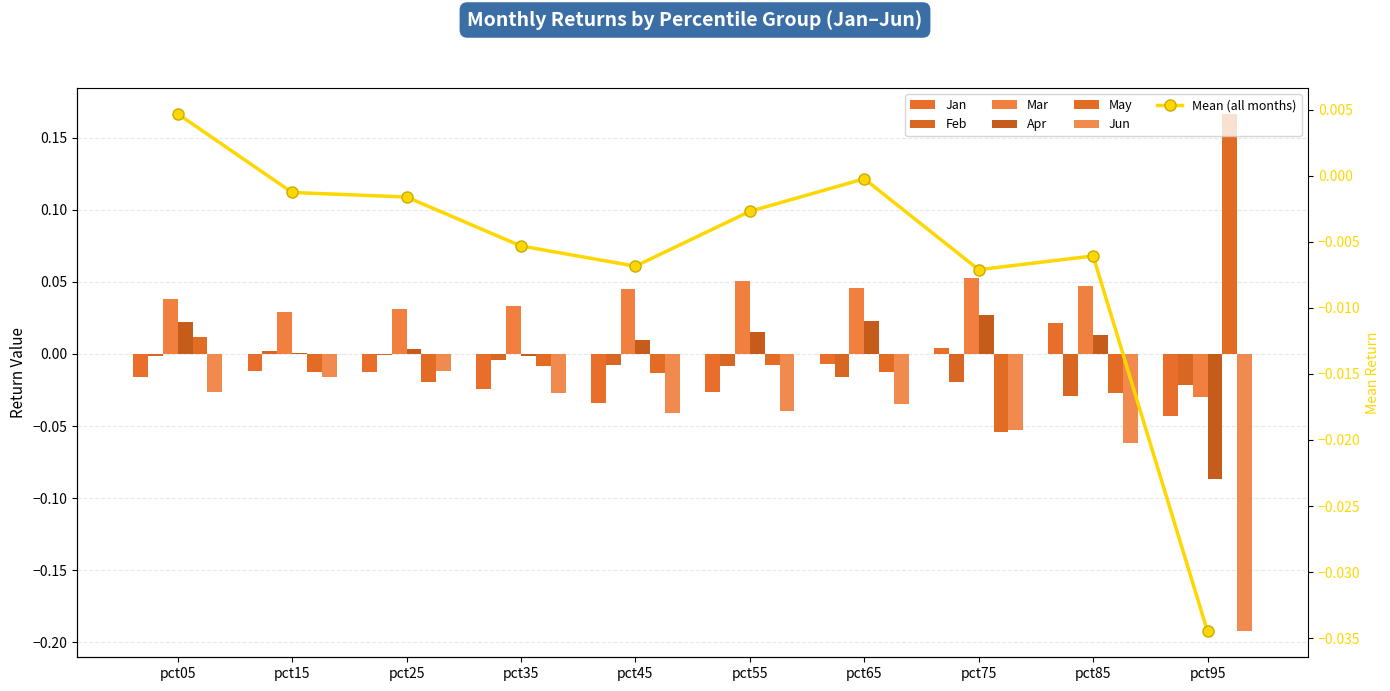

At pct35, list the series in order from smallest to largest.

Jun, Jan, May, Feb, Apr, Mar